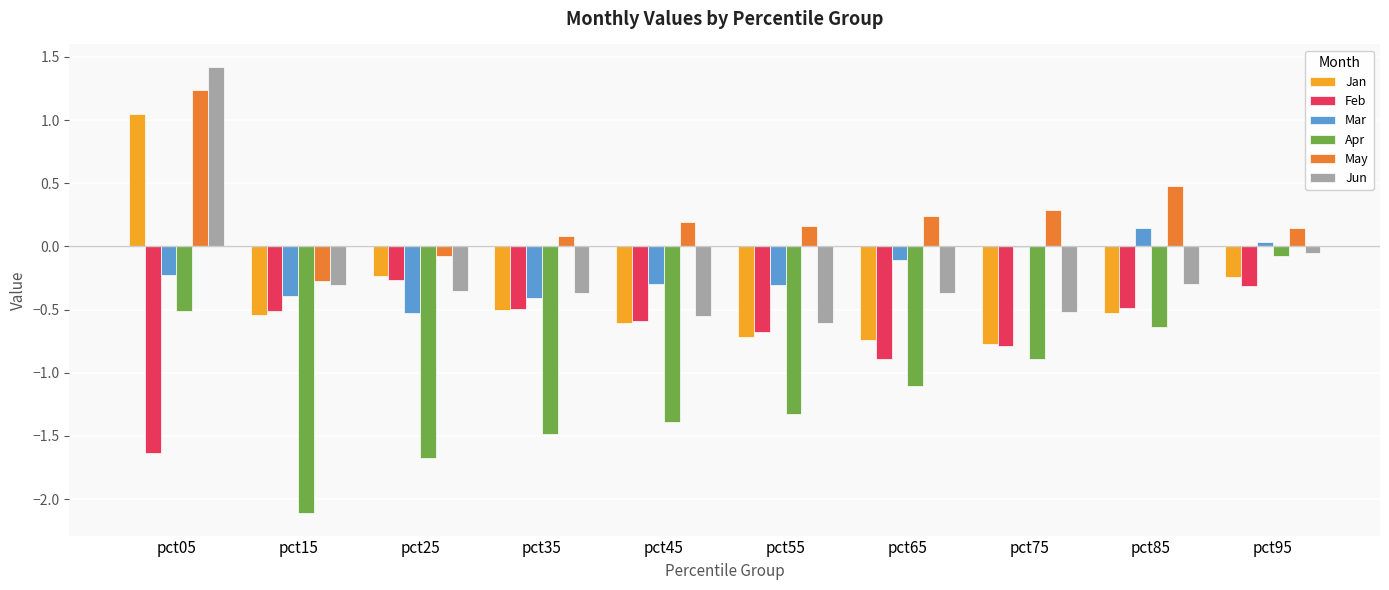

True or false: May has a value of 0.2 at pct45.

True